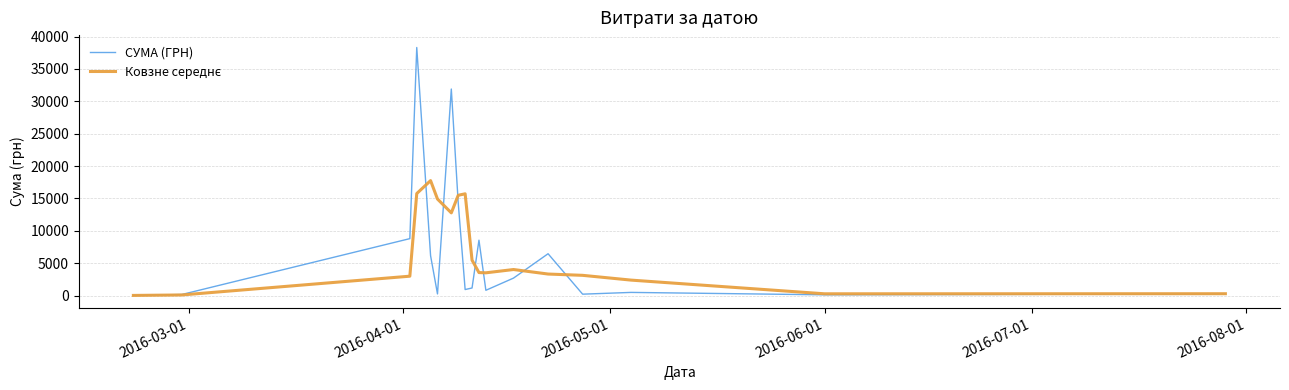

Which series has the widest spread of values?

СУМА (ГРН)